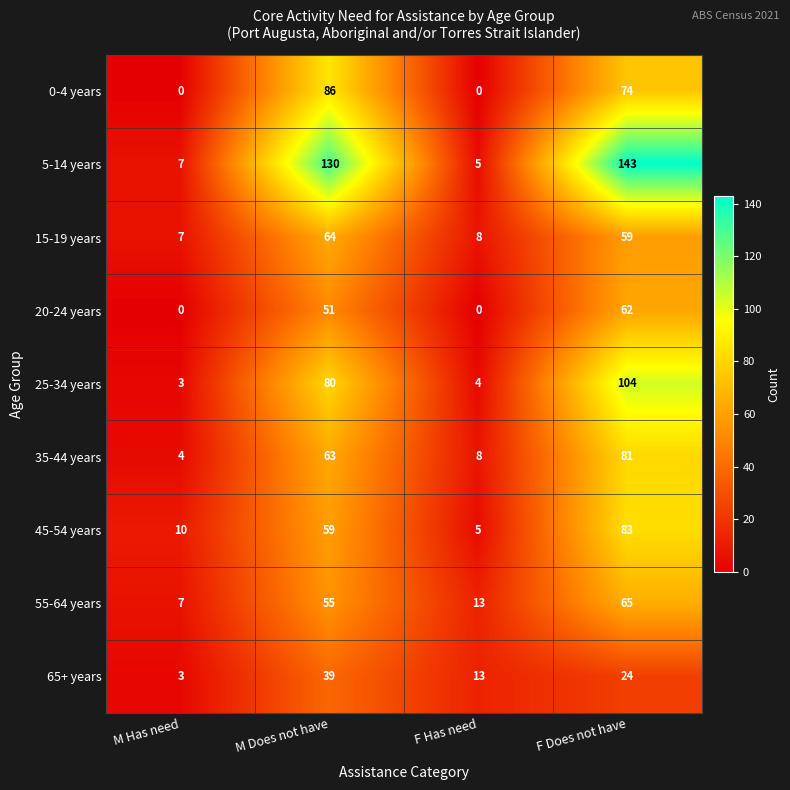

What is the spread (max minus min) of values at F Has need?

13